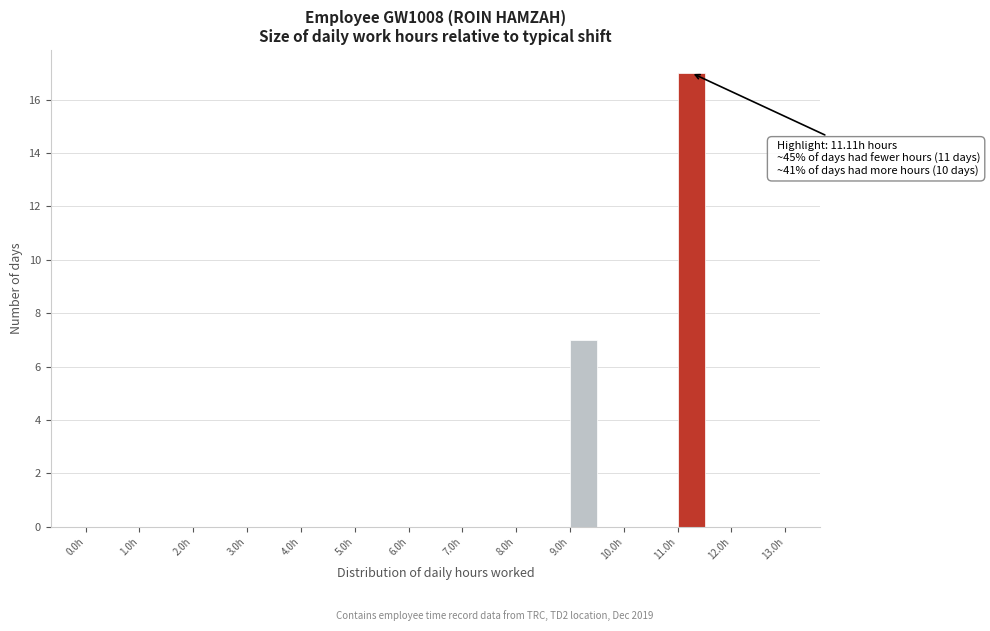

Which range on the x-axis has the tallest bar?

11.0 to 11.5